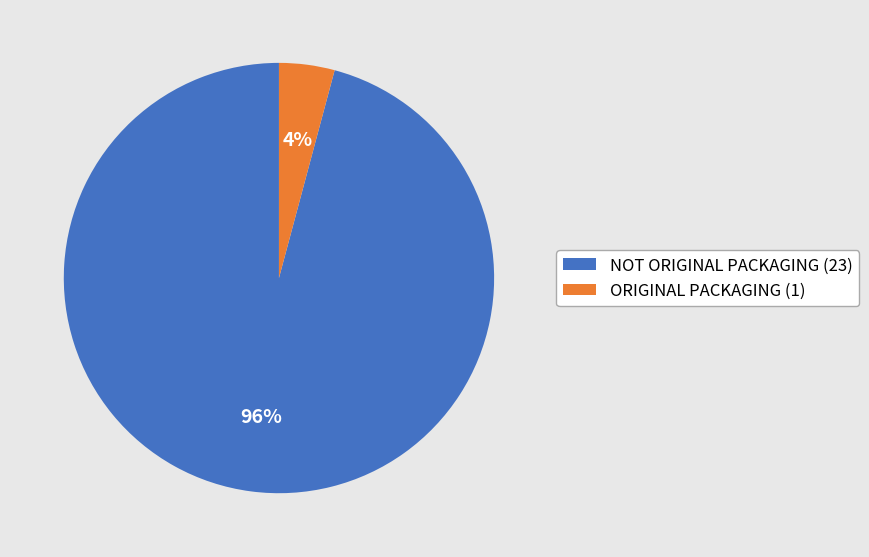

Rank the categories by value from highest to lowest.

NOT ORIGINAL PACKAGING, ORIGINAL PACKAGING